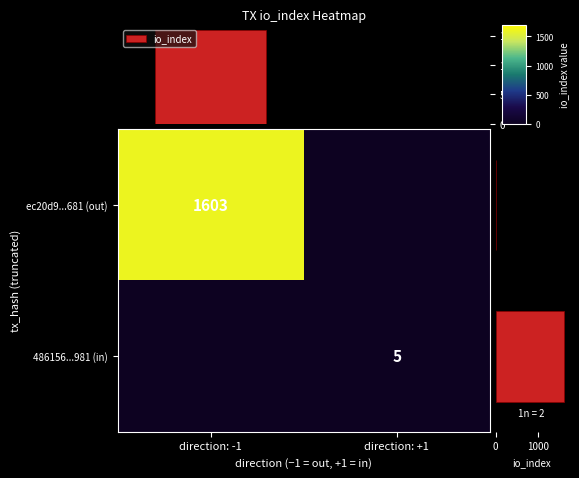

How many io_index values are between 5 and 1603?

2